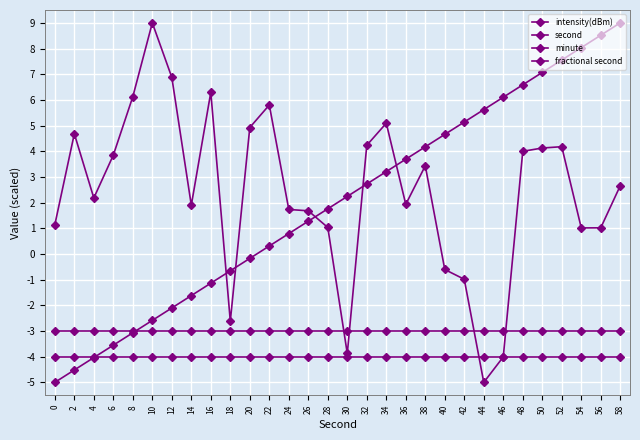

Is the value of intensity(dBm) at 22 greater than the value of second at 16?

Yes